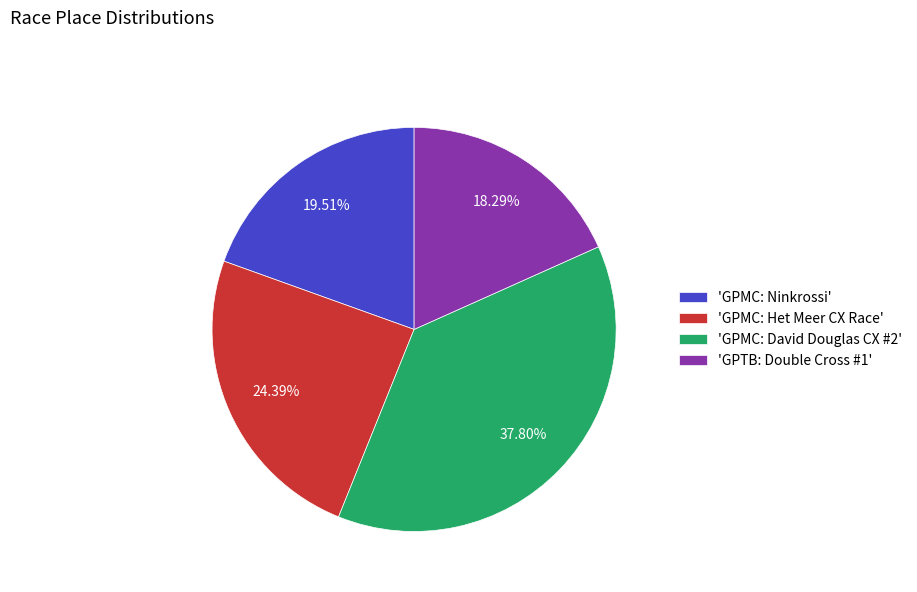

Does 'GPMC: Het Meer CX Race' account for over 50% of the chart?

No